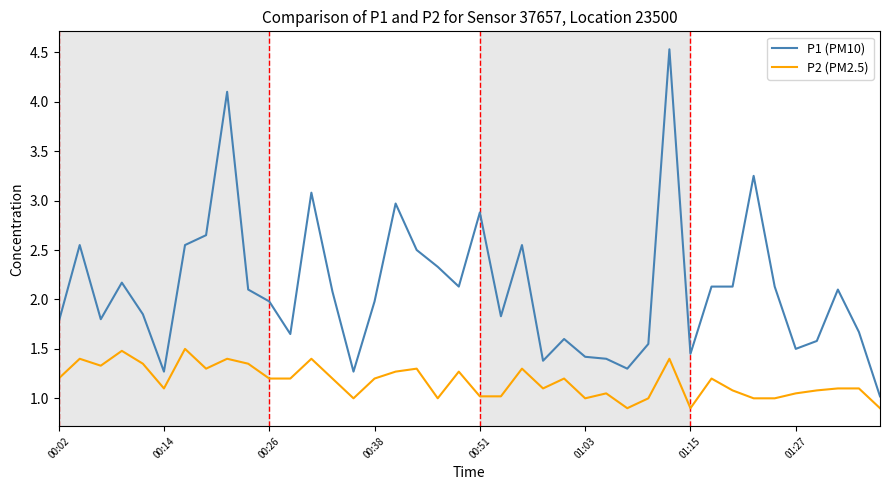

What is the highest value of the P2 (PM2.5) series?

1.5